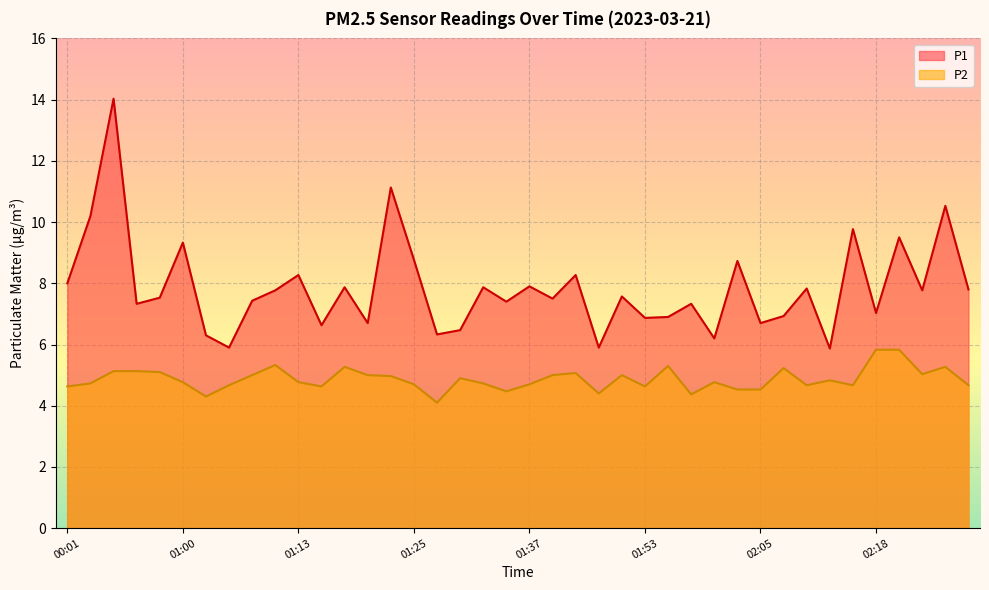

Reading left to right, what are all the values shown in this chart?

P1: 00:01=8.0	00:44=10.2	00:46=14.0	00:48=7.3	00:51=7.5	01:00=9.3	01:03=6.3	01:05=5.9	01:08=7.4	01:10=7.8	01:13=8.3	01:15=6.6	01:18=7.9	01:20=6.7	01:23=11.1	01:25=8.8	01:27=6.3	01:30=6.5	01:32=7.9	01:35=7.4	01:37=7.9	01:40=7.5	01:42=8.3	01:48=5.9	01:50=7.6	01:53=6.9	01:55=6.9	01:58=7.3	02:00=6.2	02:02=8.7	02:05=6.7	02:08=6.9	02:10=7.8	02:13=5.9	02:15=9.8	02:18=7.0	02:31=9.5	02:37=7.8	02:42=10.5	02:48=7.8
P2: 00:01=4.6	00:44=4.7	00:46=5.1	00:48=5.1	00:51=5.1	01:00=4.8	01:03=4.3	01:05=4.7	01:08=5.0	01:10=5.3	01:13=4.8	01:15=4.6	01:18=5.3	01:20=5.0	01:23=5.0	01:25=4.7	01:27=4.1	01:30=4.9	01:32=4.7	01:35=4.5	01:37=4.7	01:40=5.0	01:42=5.1	01:48=4.4	01:50=5.0	01:53=4.6	01:55=5.3	01:58=4.4	02:00=4.8	02:02=4.5	02:05=4.5	02:08=5.2	02:10=4.7	02:13=4.8	02:15=4.7	02:18=5.8	02:31=5.8	02:37=5.0	02:42=5.3	02:48=4.7